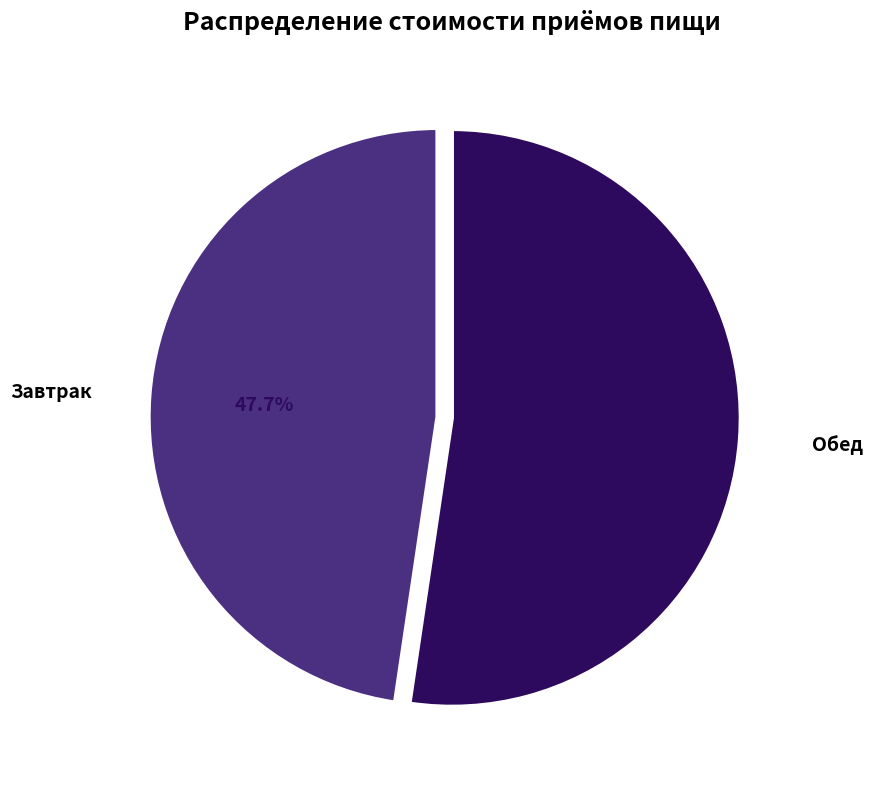

What portion of the pie excludes Завтрак?

52.3%